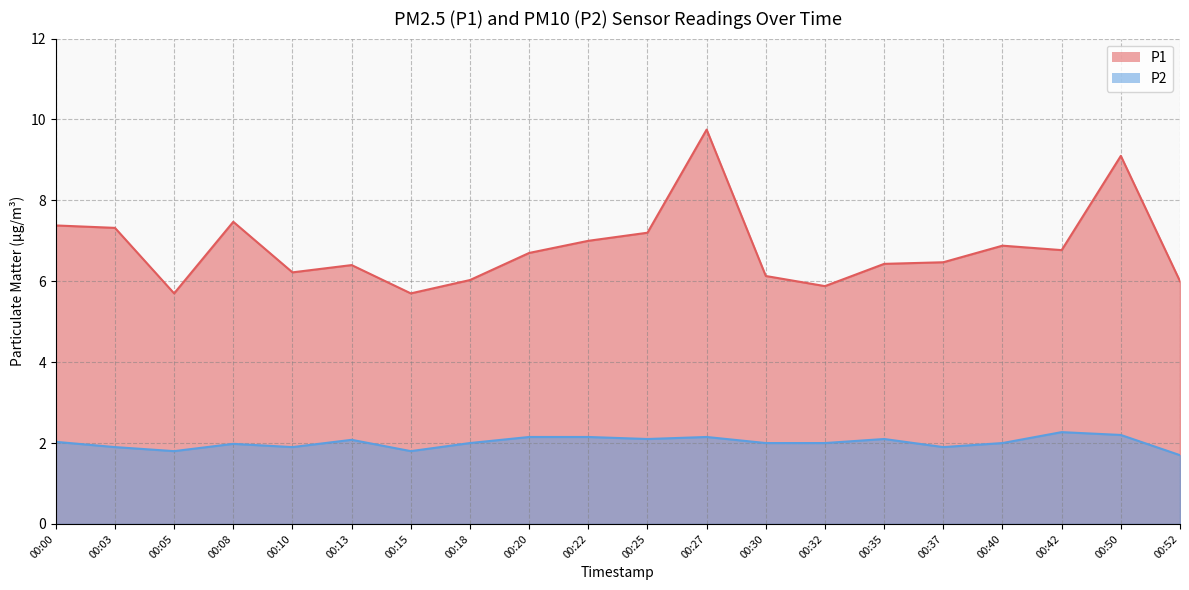

Rank the series by their average value, from lowest to highest.

P2, P1